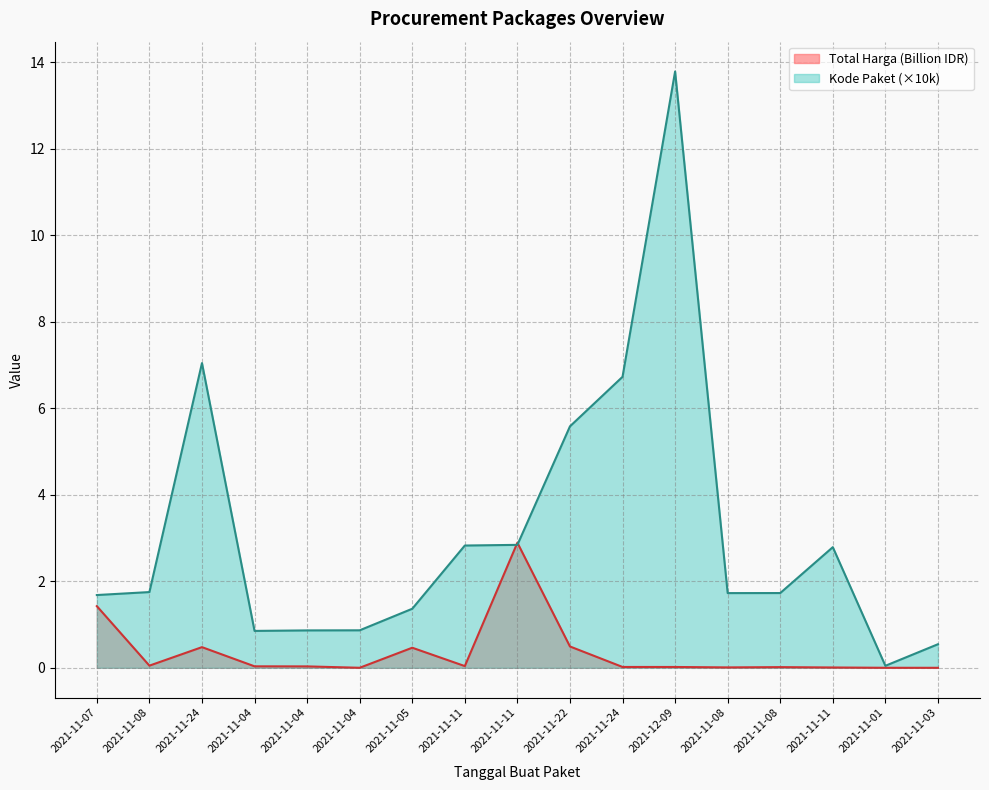

What is the sum of the Kode Paket values at 2021-11-04 and 2021-11-11?

3.7